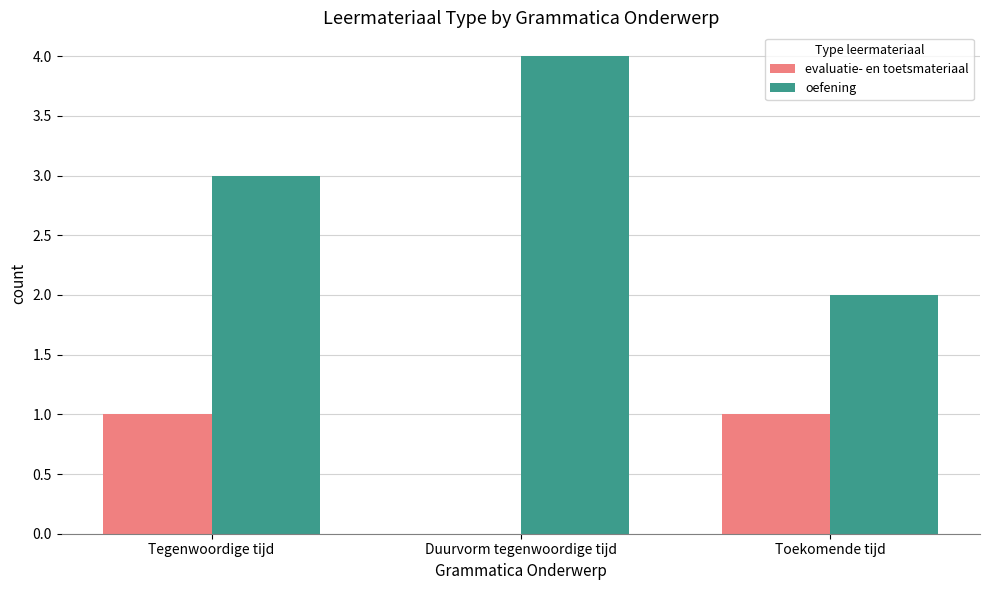

What is the spread (max minus min) of values at Tegenwoordige tijd?

2